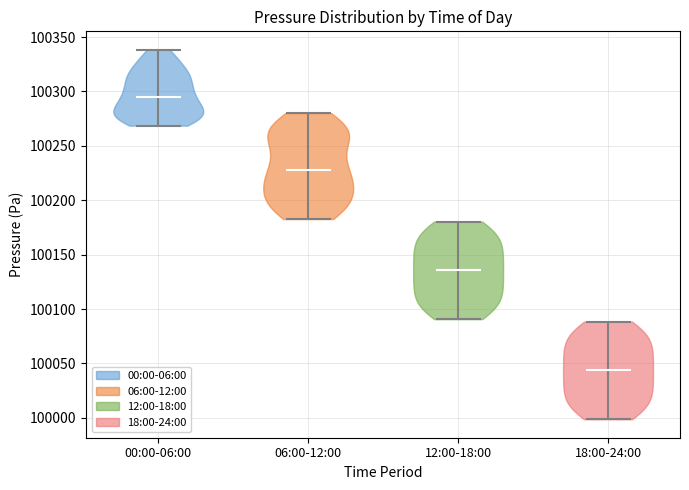

What is the lowest point the violin for 00:00-06:00 reaches on the y-axis? The values are not printed on the chart, so give them approximately, as read against the axis.

100270